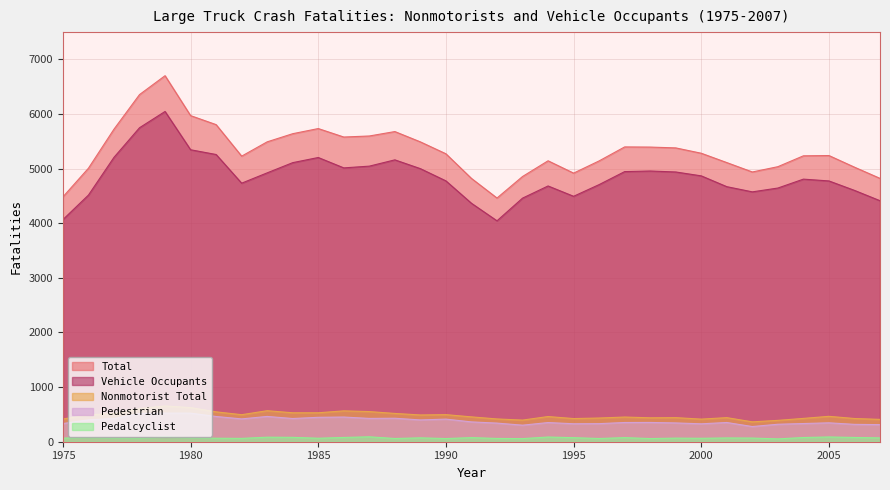

Is the value of Pedestrian at 1978 greater than the value of Total at 1996?

No